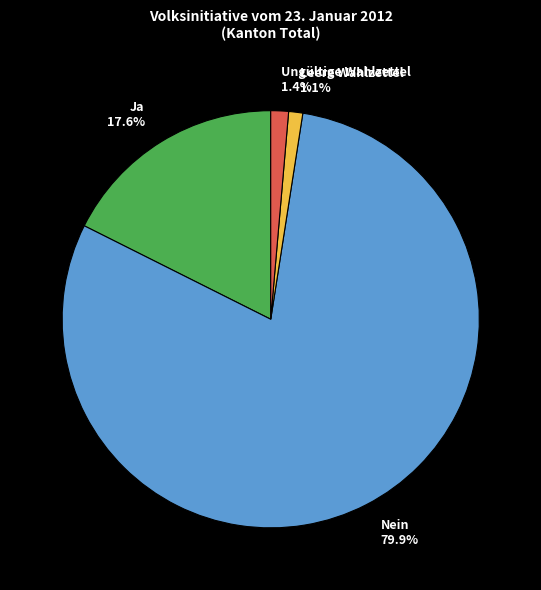

Which category has the biggest portion of the pie?

Nein